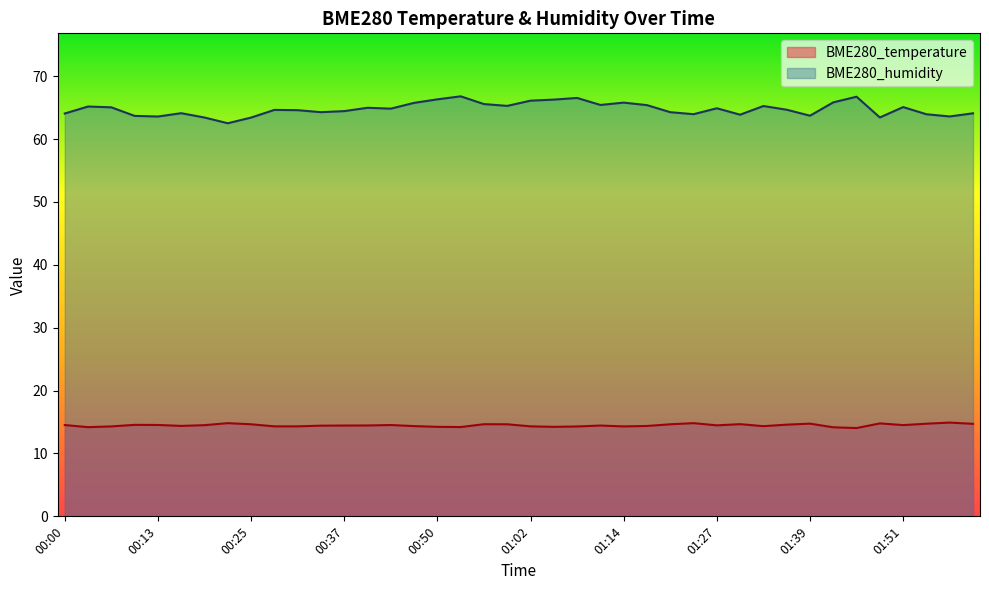

What is the difference between the maximum and minimum values in the BME280_temperature series?

0.9